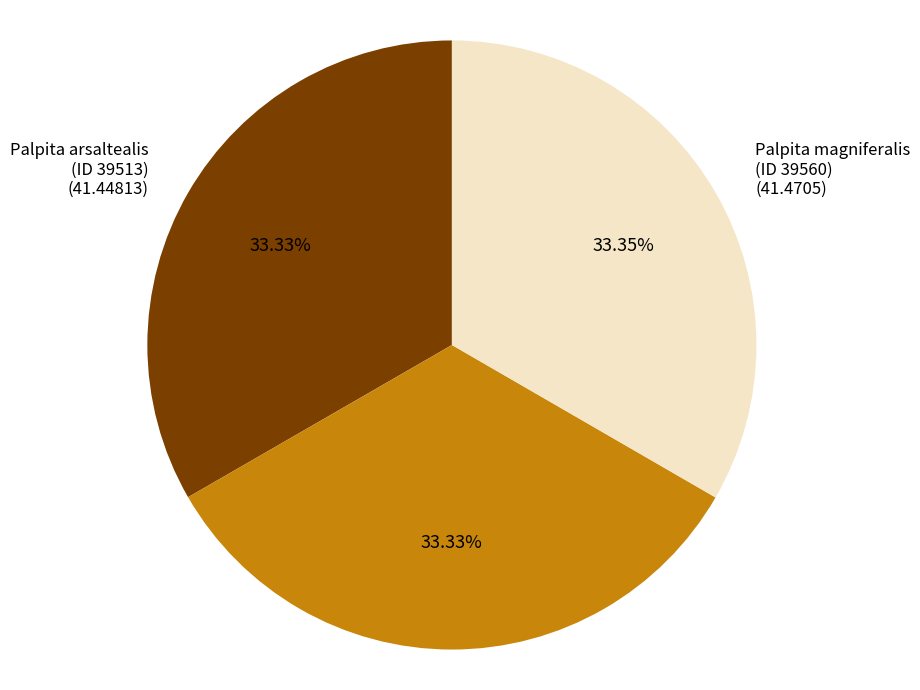

Is there a majority slice in this chart?

No